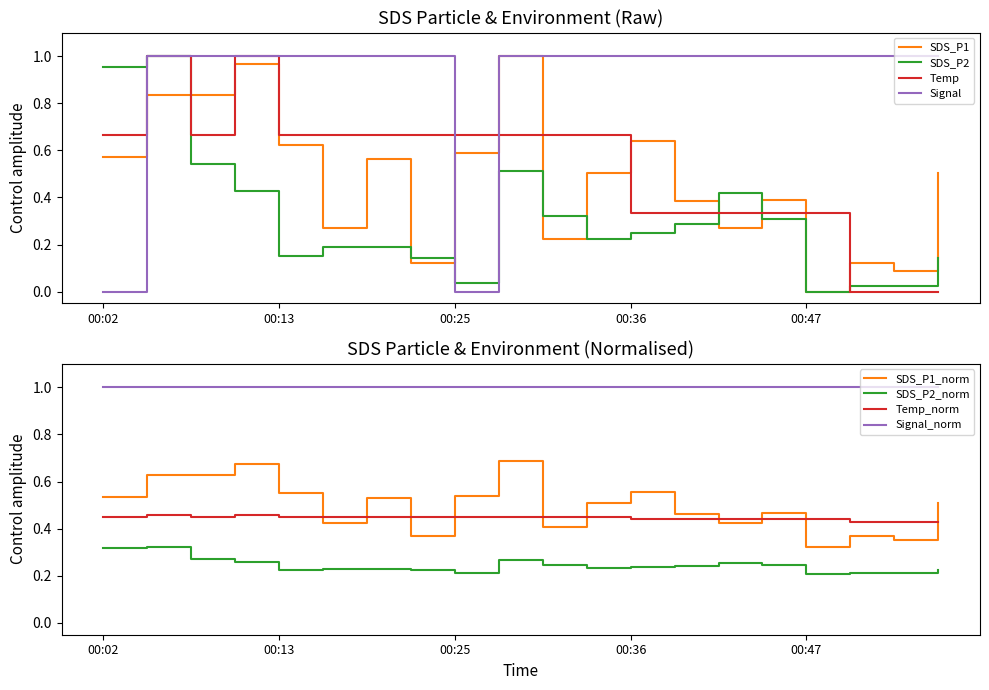

What is the value of the SDS_P1 point at the 1st from the left?

0.6